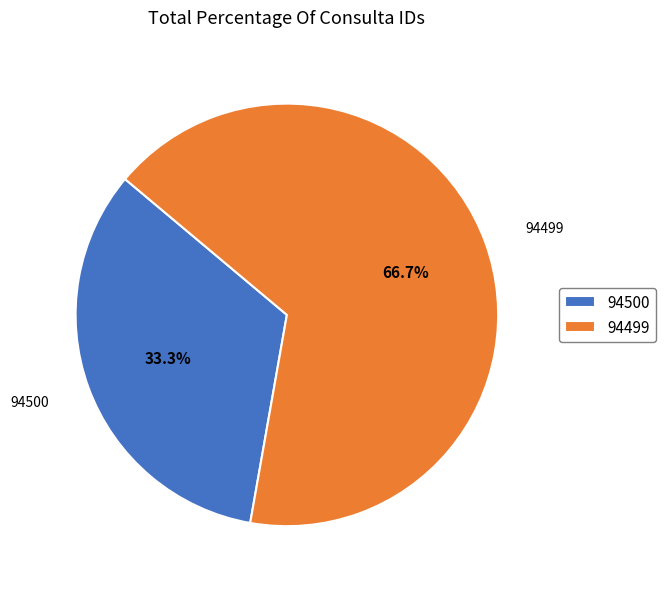

Approximately how many times larger is the value at 94499 compared to 94500?

2.0